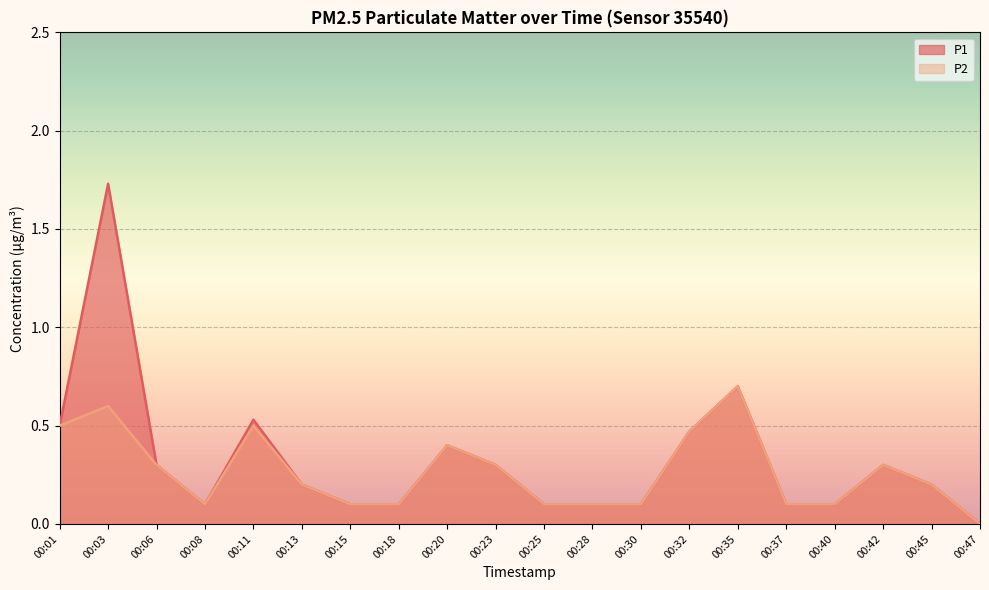

At which category is the sum across all series the highest?

00:03